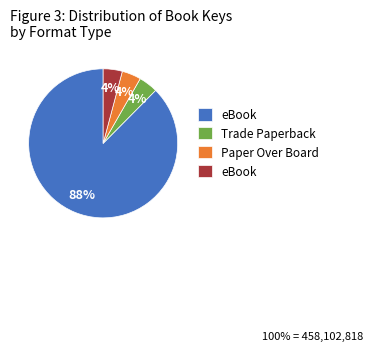

How many segments does this pie chart have?

4